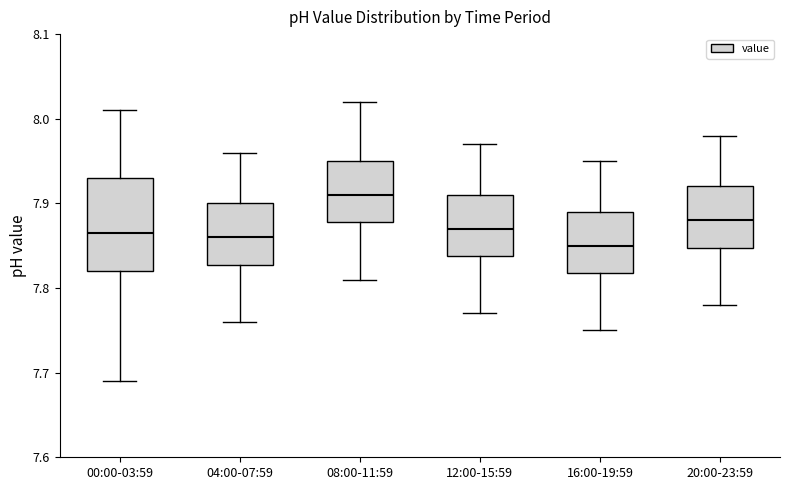

Where is the lower edge of the box for 12:00-15:59 on the y-axis? The values are not printed on the chart, so give them approximately, as read against the axis.

7.84